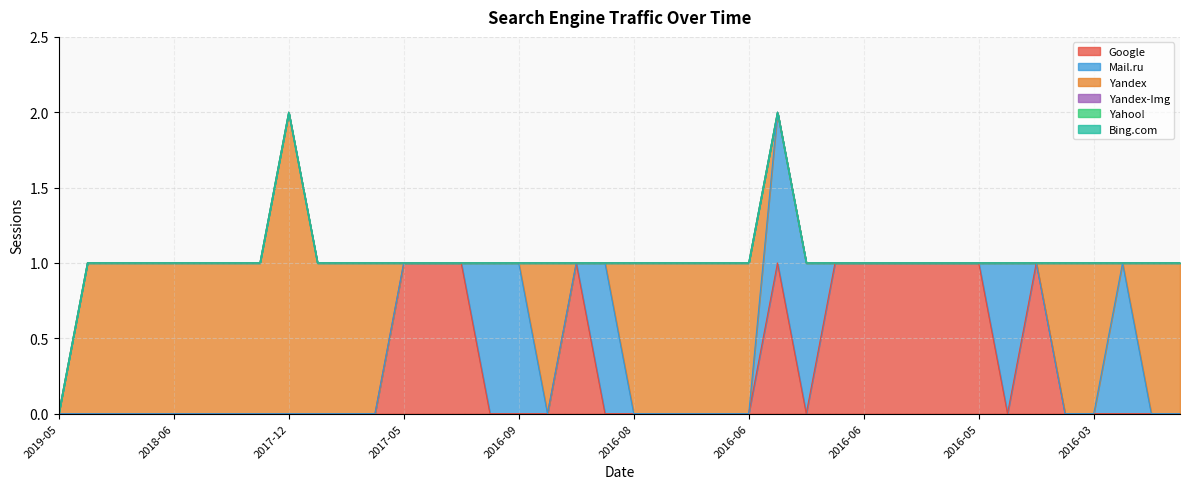

Reading left to right, extract all data points from this chart.

Google: 2019-05=0	2018-11=0	2018-06=0	2018-06=0	2018-06=0	2018-03=0	2018-01=0	2017-12=0	2017-12=0	2017-11=0	2017-10=0	2017-07=0	2017-05=1	2017-03=1	2017-03=1	2016-12=0	2016-09=0	2016-09=0	2016-08=1	2016-08=0	2016-08=0	2016-08=0	2016-07=0	2016-07=0	2016-06=0	2016-06=1	2016-06=0	2016-06=1	2016-06=1	2016-05=1	2016-05=1	2016-05=1	2016-05=1	2016-04=0	2016-04=1	2016-03=0	2016-03=0	2016-02=0	2016-02=0	2016-02=0
Mail.ru: 2019-05=0	2018-11=0	2018-06=0	2018-06=0	2018-06=0	2018-03=0	2018-01=0	2017-12=0	2017-12=0	2017-11=0	2017-10=0	2017-07=0	2017-05=0	2017-03=0	2017-03=0	2016-12=1	2016-09=1	2016-09=0	2016-08=0	2016-08=1	2016-08=0	2016-08=0	2016-07=0	2016-07=0	2016-06=0	2016-06=1	2016-06=1	2016-06=0	2016-06=0	2016-05=0	2016-05=0	2016-05=0	2016-05=0	2016-04=1	2016-04=0	2016-03=0	2016-03=0	2016-02=1	2016-02=0	2016-02=0
Yandex: 2019-05=0	2018-11=1	2018-06=1	2018-06=1	2018-06=1	2018-03=1	2018-01=1	2017-12=1	2017-12=2	2017-11=1	2017-10=1	2017-07=1	2017-05=0	2017-03=0	2017-03=0	2016-12=0	2016-09=0	2016-09=1	2016-08=0	2016-08=0	2016-08=1	2016-08=1	2016-07=1	2016-07=1	2016-06=1	2016-06=0	2016-06=0	2016-06=0	2016-06=0	2016-05=0	2016-05=0	2016-05=0	2016-05=0	2016-04=0	2016-04=0	2016-03=1	2016-03=1	2016-02=0	2016-02=1	2016-02=1
Yandex-Img: 2019-05=0	2018-11=0	2018-06=0	2018-06=0	2018-06=0	2018-03=0	2018-01=0	2017-12=0	2017-12=0	2017-11=0	2017-10=0	2017-07=0	2017-05=0	2017-03=0	2017-03=0	2016-12=0	2016-09=0	2016-09=0	2016-08=0	2016-08=0	2016-08=0	2016-08=0	2016-07=0	2016-07=0	2016-06=0	2016-06=0	2016-06=0	2016-06=0	2016-06=0	2016-05=0	2016-05=0	2016-05=0	2016-05=0	2016-04=0	2016-04=0	2016-03=0	2016-03=0	2016-02=0	2016-02=0	2016-02=0
Yahoo!: 2019-05=0	2018-11=0	2018-06=0	2018-06=0	2018-06=0	2018-03=0	2018-01=0	2017-12=0	2017-12=0	2017-11=0	2017-10=0	2017-07=0	2017-05=0	2017-03=0	2017-03=0	2016-12=0	2016-09=0	2016-09=0	2016-08=0	2016-08=0	2016-08=0	2016-08=0	2016-07=0	2016-07=0	2016-06=0	2016-06=0	2016-06=0	2016-06=0	2016-06=0	2016-05=0	2016-05=0	2016-05=0	2016-05=0	2016-04=0	2016-04=0	2016-03=0	2016-03=0	2016-02=0	2016-02=0	2016-02=0
Bing.com: 2019-05=0	2018-11=0	2018-06=0	2018-06=0	2018-06=0	2018-03=0	2018-01=0	2017-12=0	2017-12=0	2017-11=0	2017-10=0	2017-07=0	2017-05=0	2017-03=0	2017-03=0	2016-12=0	2016-09=0	2016-09=0	2016-08=0	2016-08=0	2016-08=0	2016-08=0	2016-07=0	2016-07=0	2016-06=0	2016-06=0	2016-06=0	2016-06=0	2016-06=0	2016-05=0	2016-05=0	2016-05=0	2016-05=0	2016-04=0	2016-04=0	2016-03=0	2016-03=0	2016-02=0	2016-02=0	2016-02=0